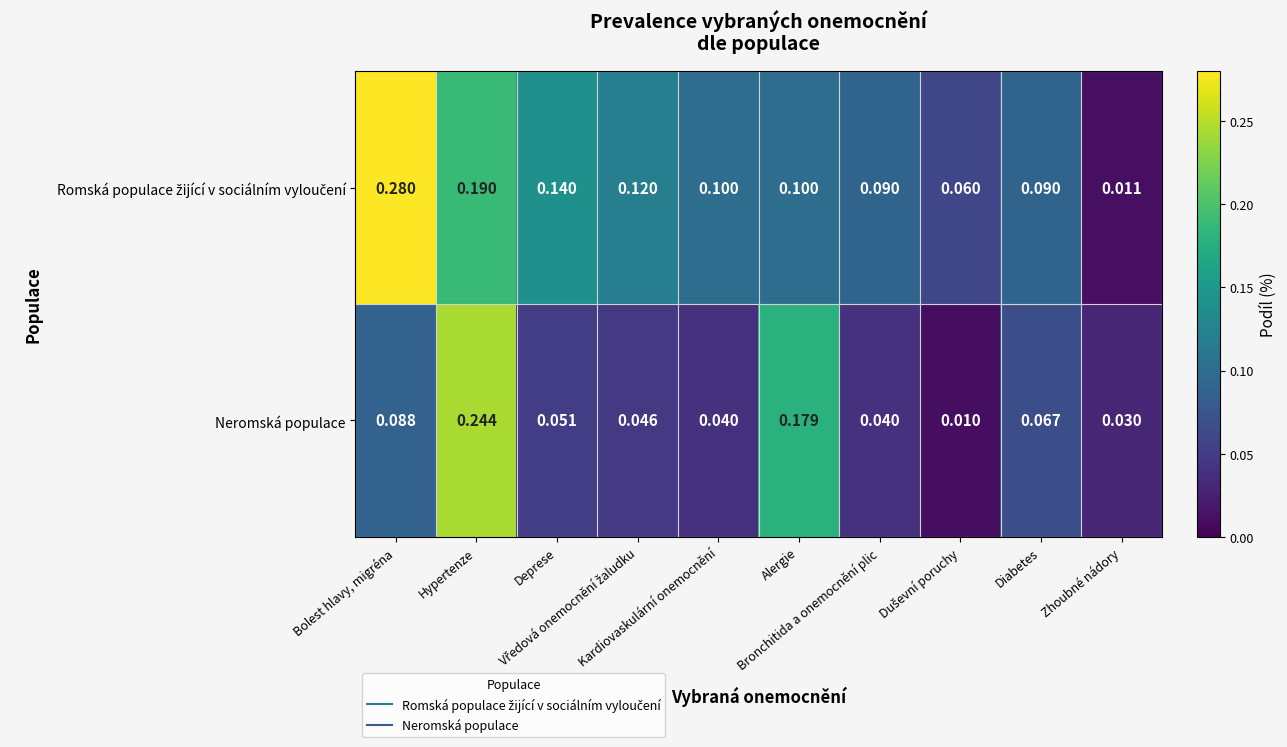

Count the number of categories in the chart.

10